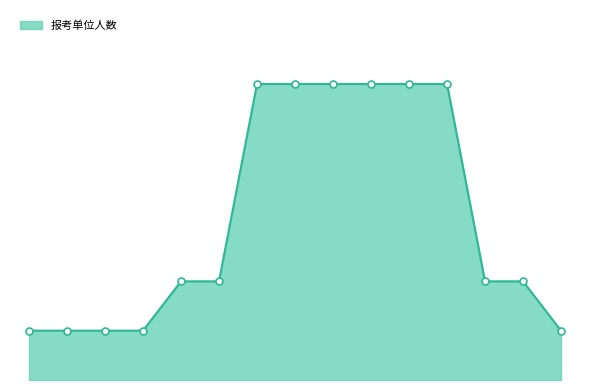

Is this an area chart (filled region under the line)?

Yes